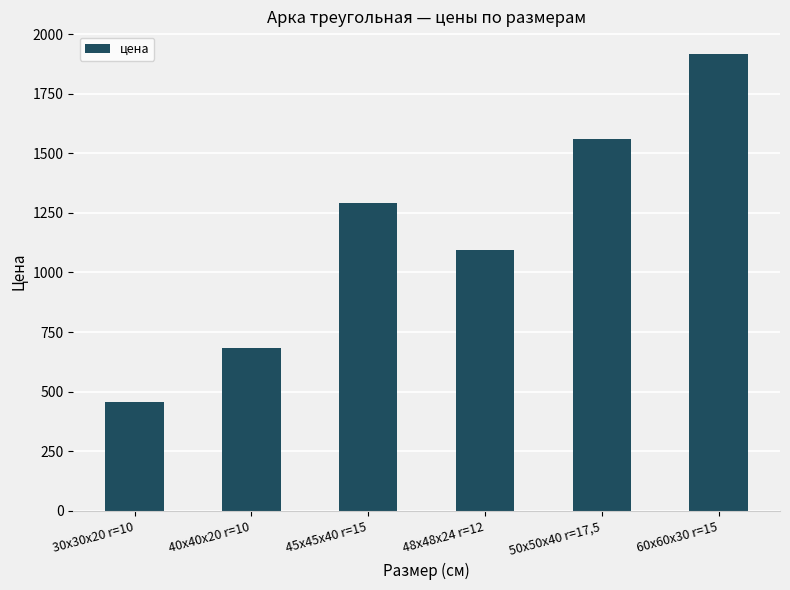

Which label corresponds to the largest value in the chart?

60x60x30 r=15